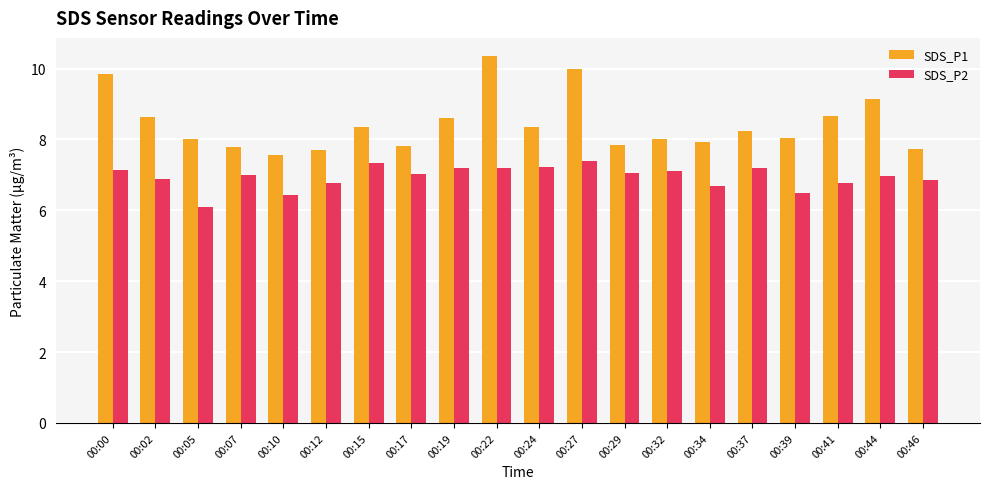

Rank the series by their average value, from highest to lowest.

SDS_P1, SDS_P2